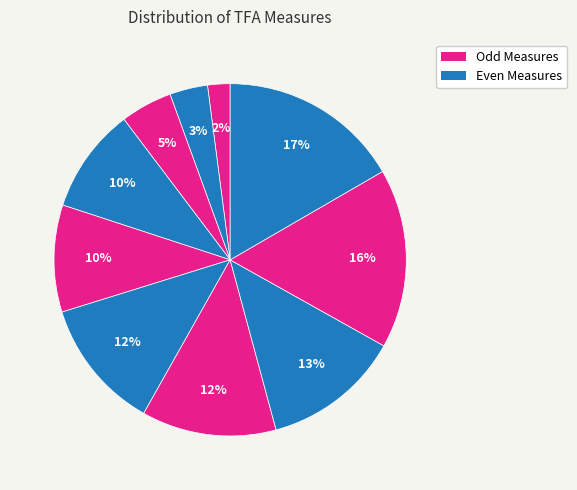

How many segments does this pie chart have?

10